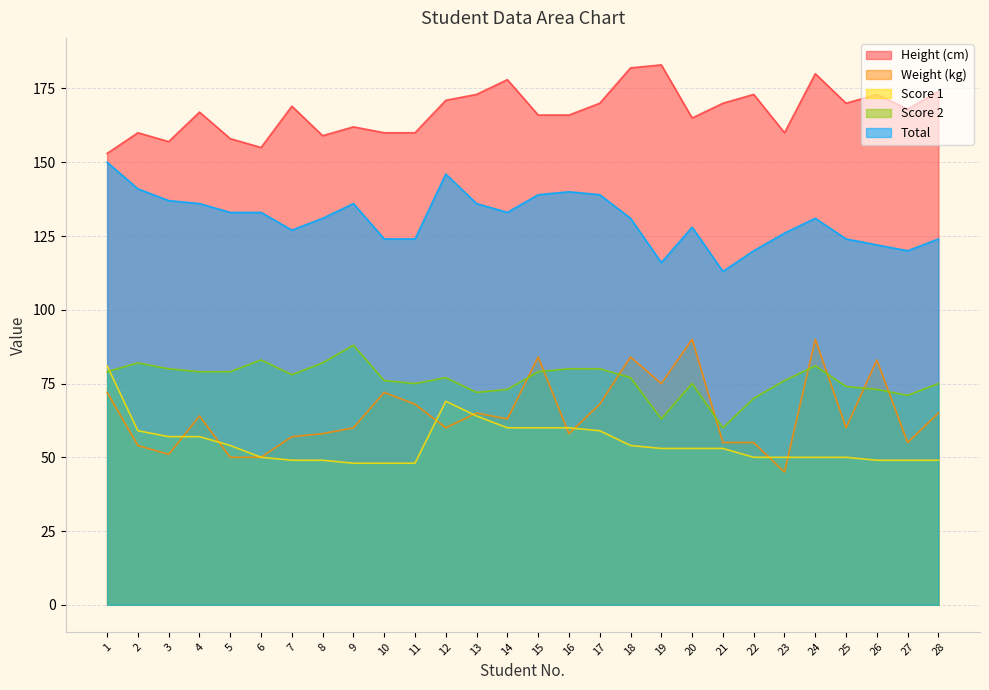

What is the difference between the second highest and second lowest values in the Height (cm) series?

27